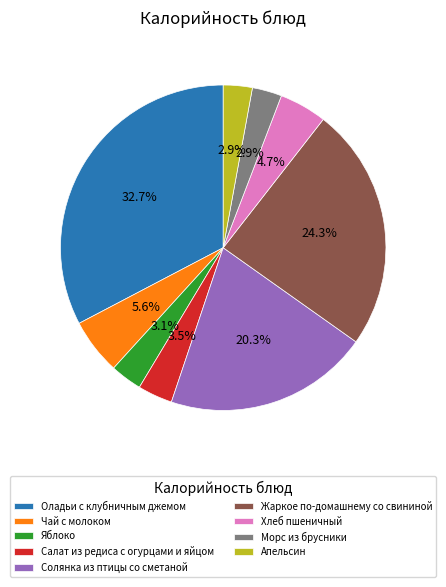

True or false: Солянка из птицы со сметаной accounts for 26% of the total.

False